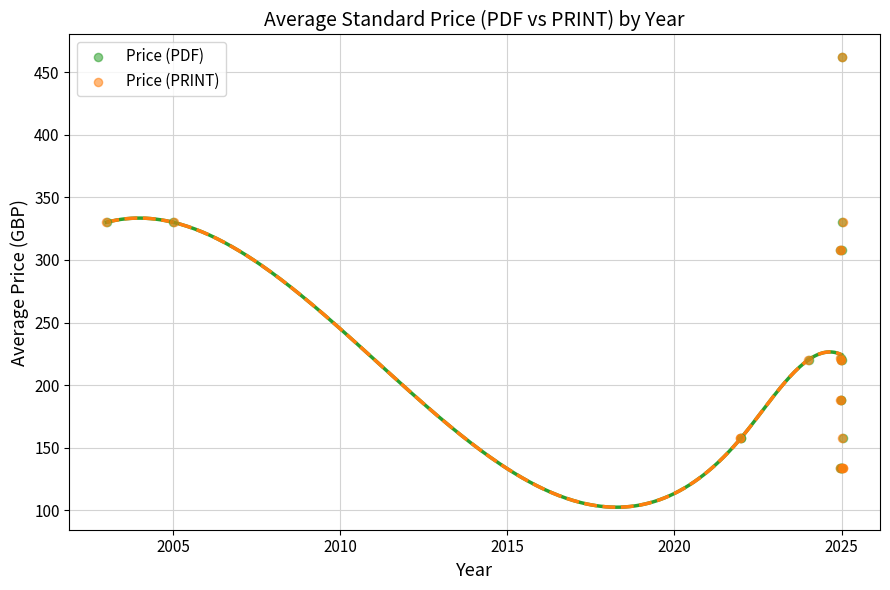

Which series has the widest spread of Y values?

Price (PDF)